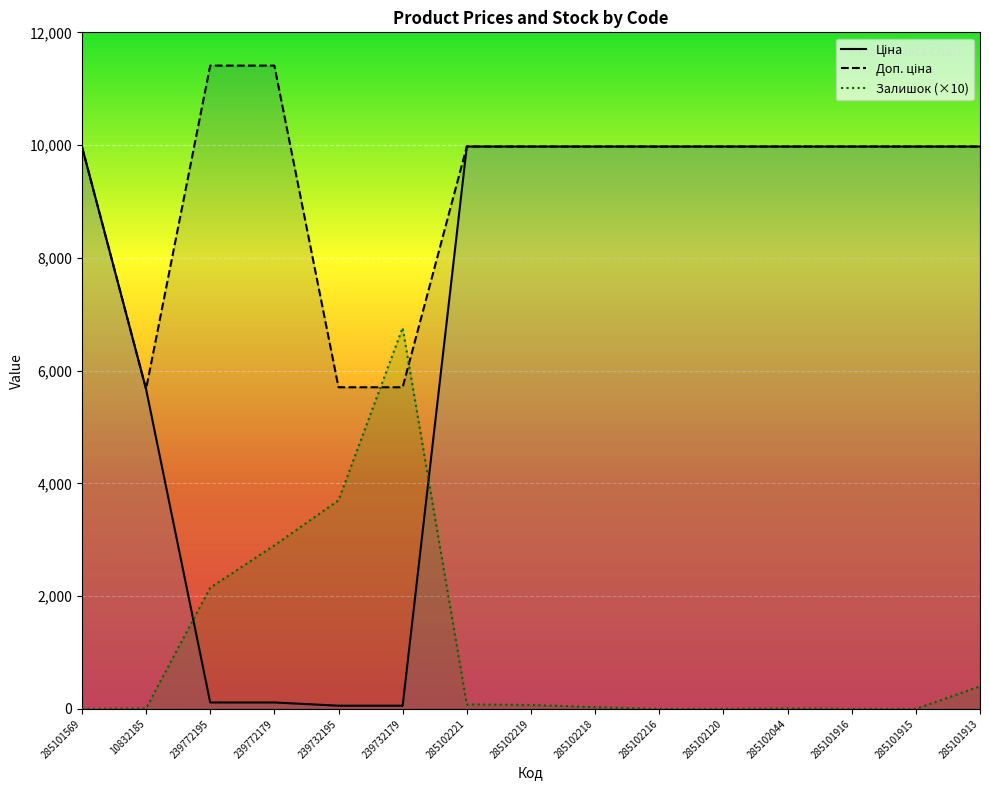

Which series has the largest range (max minus min)?

Ціна